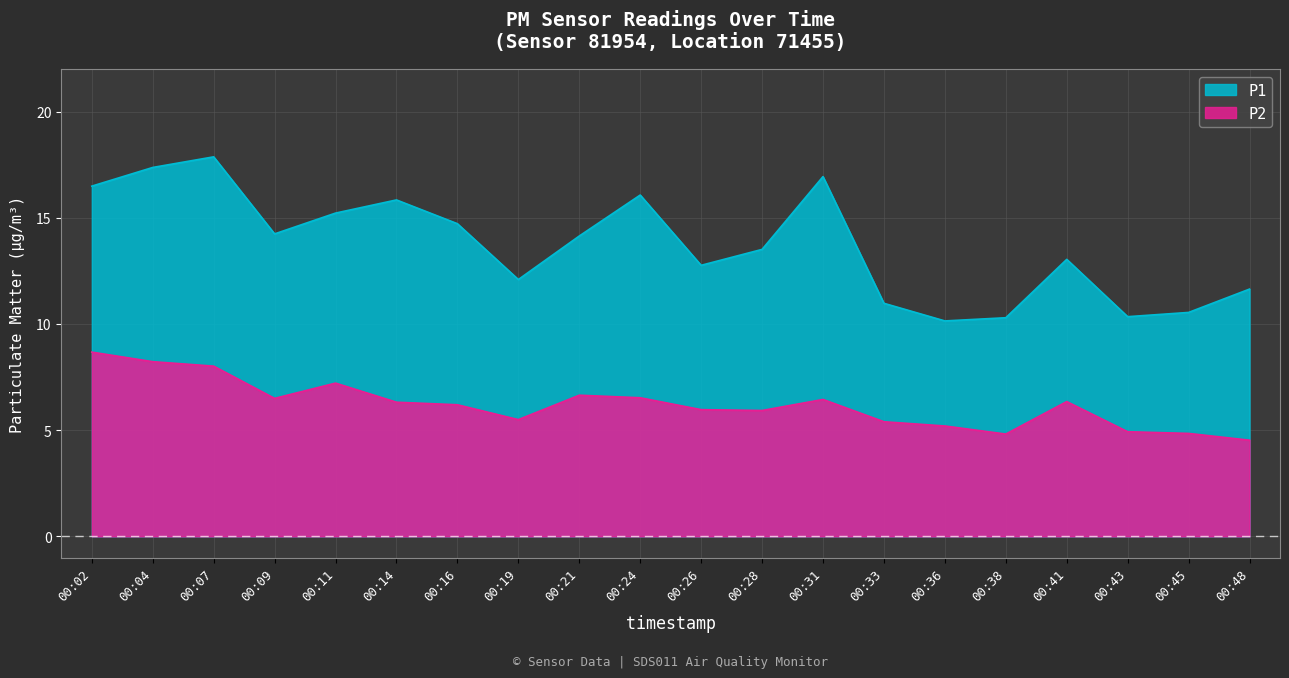

At which label does P2 first exceed 6?

00:02